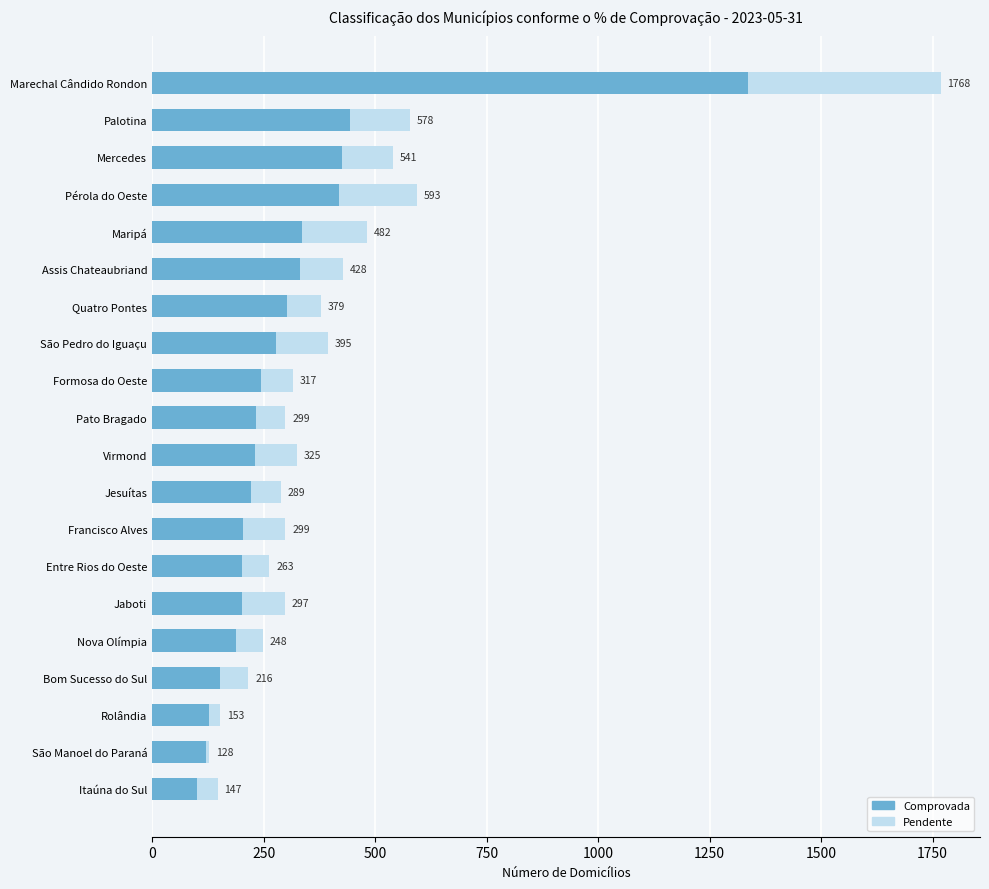

What are all the series names shown in the legend?

Comprovada, Pendente